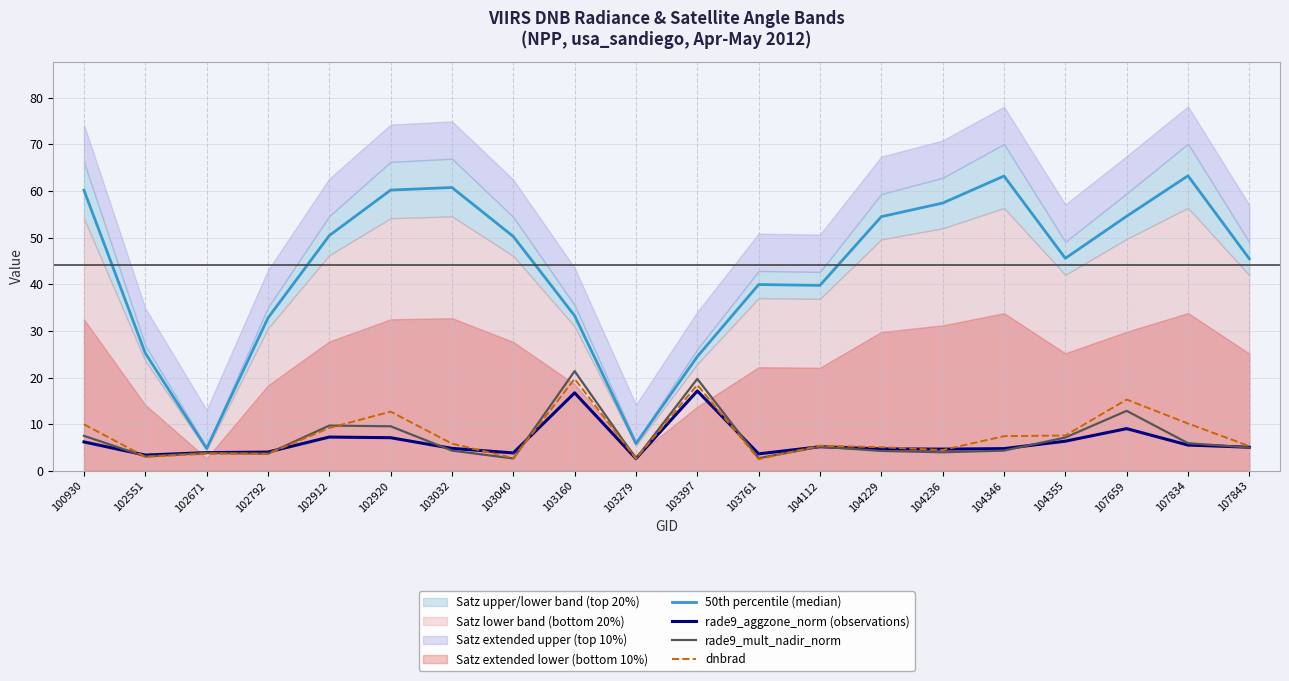

Where is the first local minimum for dnbrad?

102551